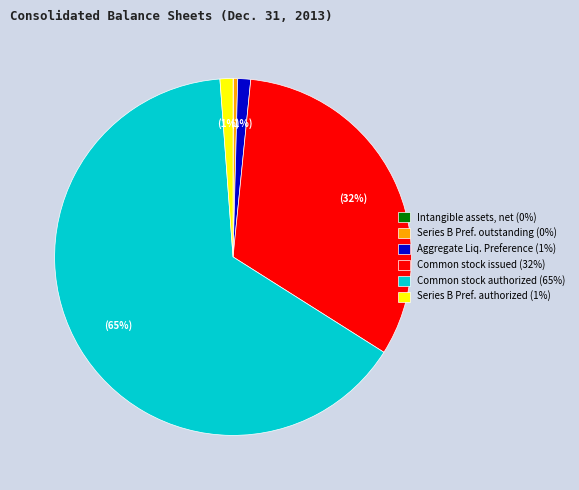

Which slice is the largest?

Common stock authorized (65%)